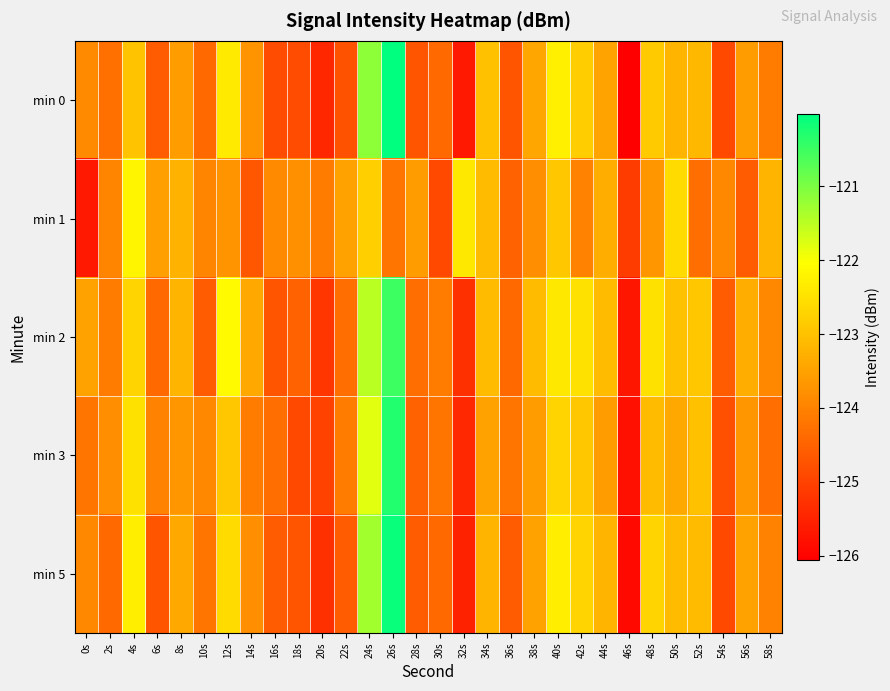

Which series has the largest range (max minus min)?

min 0